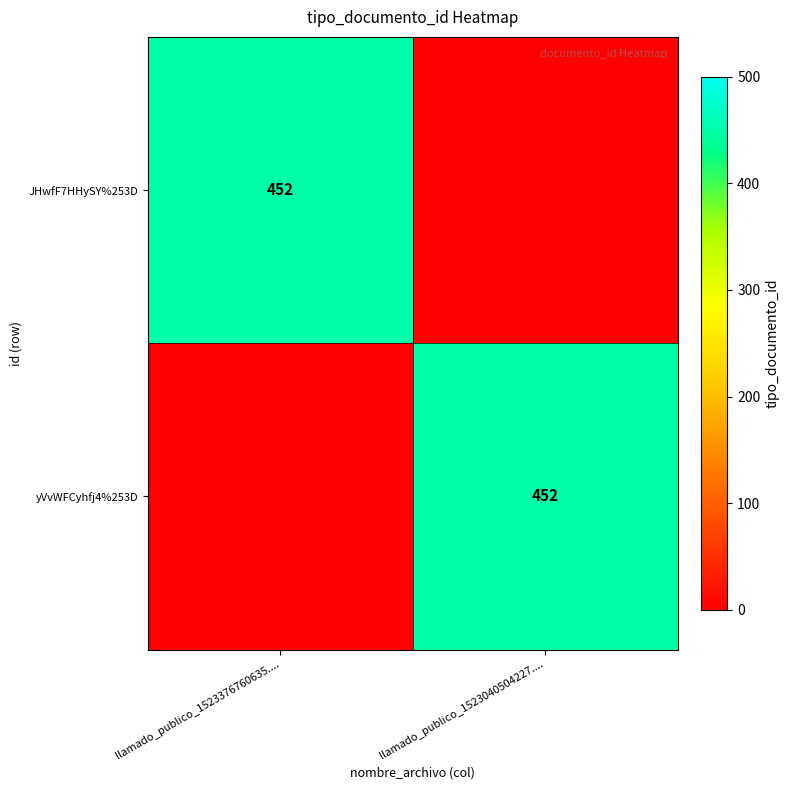

True or false: yVvWFCyhfj4%253D has a value of 667 at llamado_publico_1523040504227.....

False